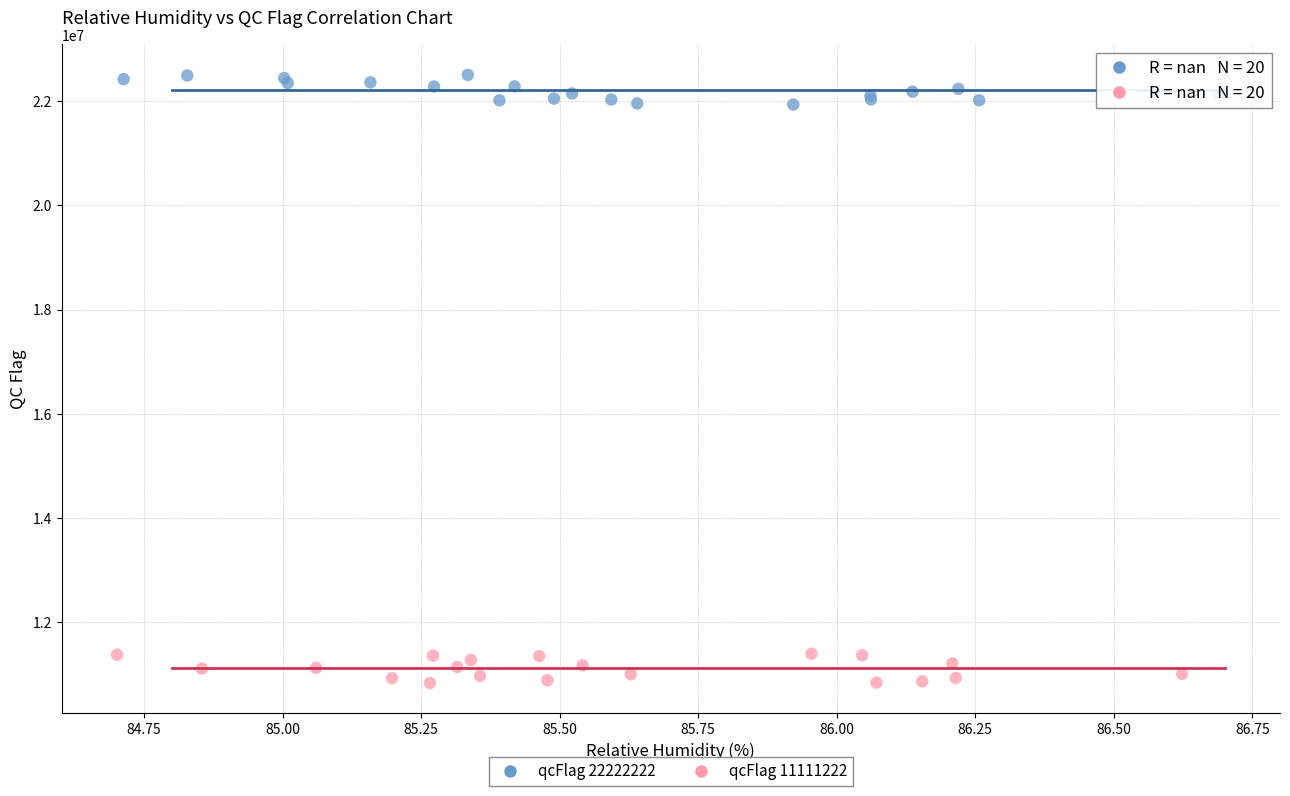

Which series contains the highest Y value?

qcFlag 22222222